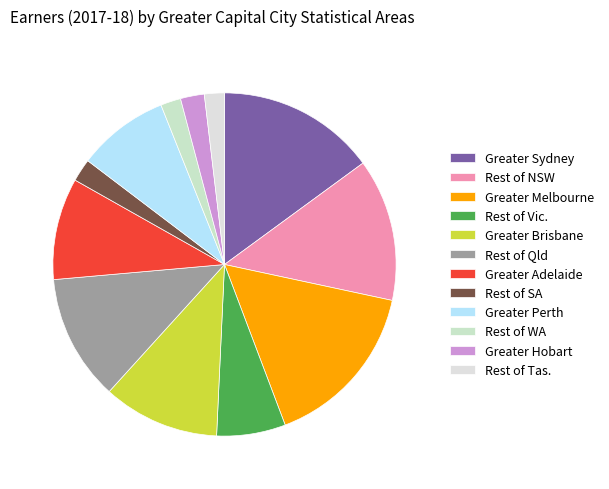

Count the number of slices in the pie.

12